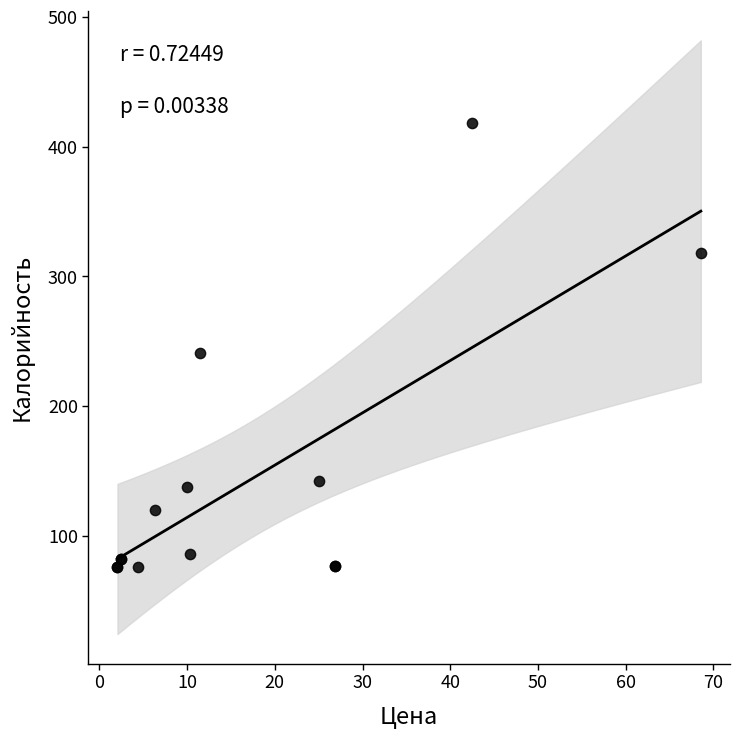

What Y value in the scatter plot is closest to 247?

241